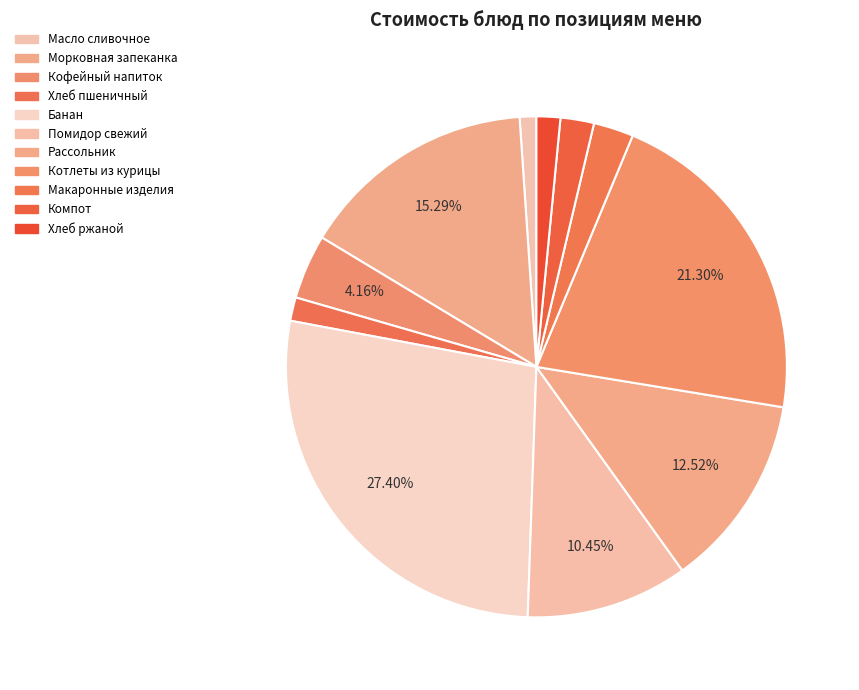

How many segments does this pie chart have?

11